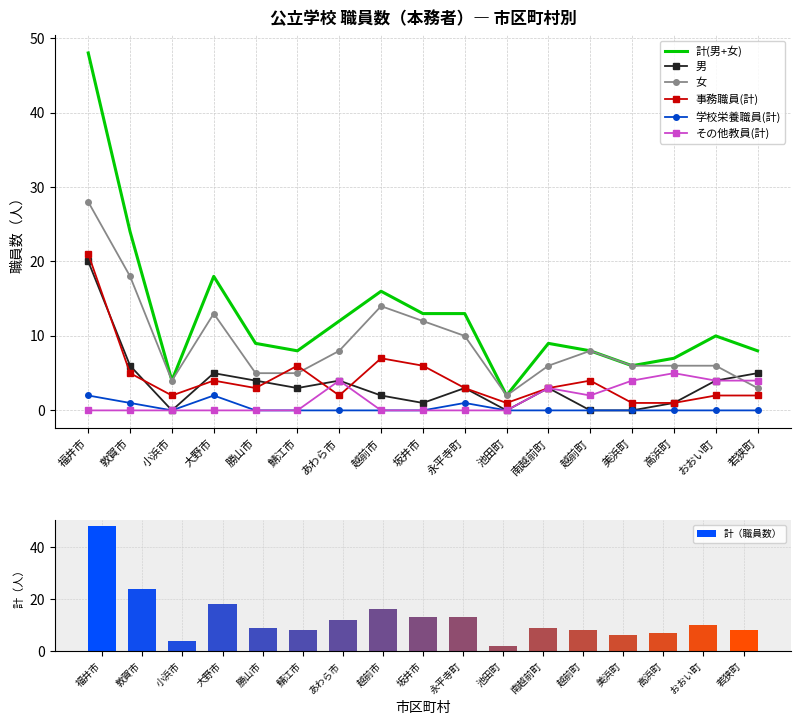

What are all the series names shown in the legend?

計(男+女), 男, 女, 事務職員(計), 学校栄養職員(計), その他教員(計)